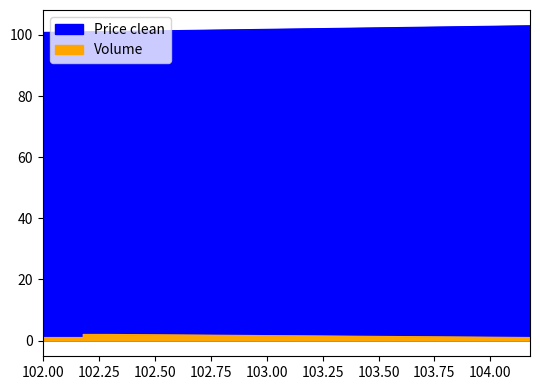

True or false: Price clean has a value of 100.8 at 101.997778.

True